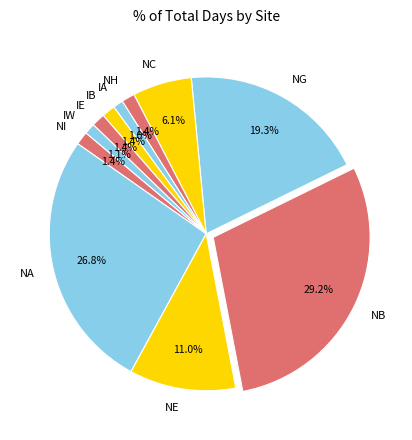

Which slice is the largest?

NB